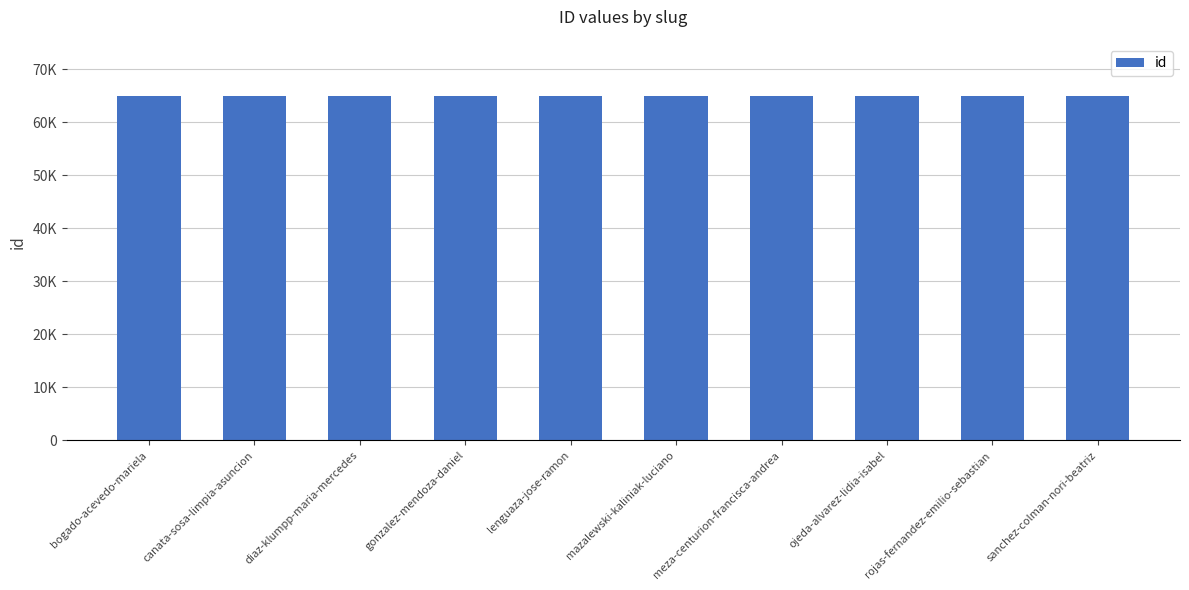

Reading left to right, extract all data points from this chart.

bogado-acevedo-mariela=65031	canata-sosa-limpia-asuncion=65033	diaz-klumpp-maria-mercedes=65030	gonzalez-mendoza-daniel=65029	lenguaza-jose-ramon=65035	mazalewski-kaliniak-luciano=65028	meza-centurion-francisca-andrea=65034	ojeda-alvarez-lidia-isabel=65032	rojas-fernandez-emilio-sebastian=65037	sanchez-colman-nori-beatriz=65036